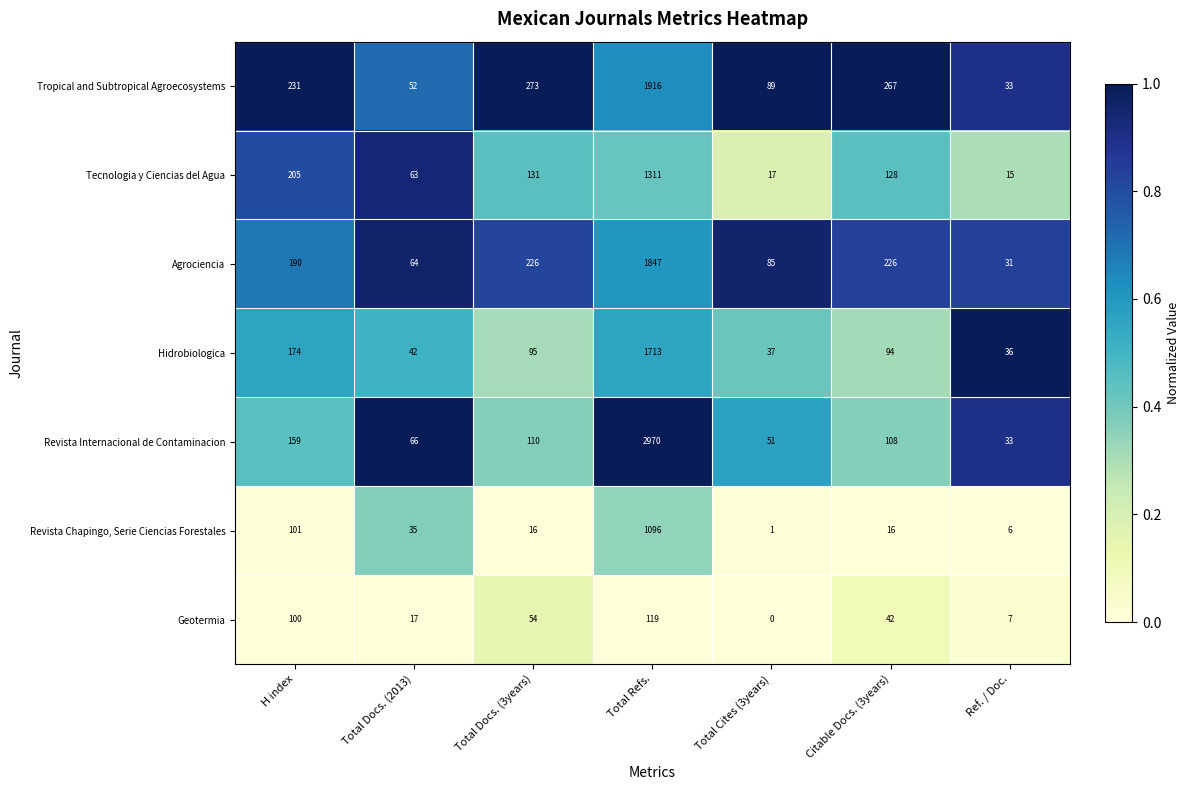

At how many categories does at least one series exceed 0?

7